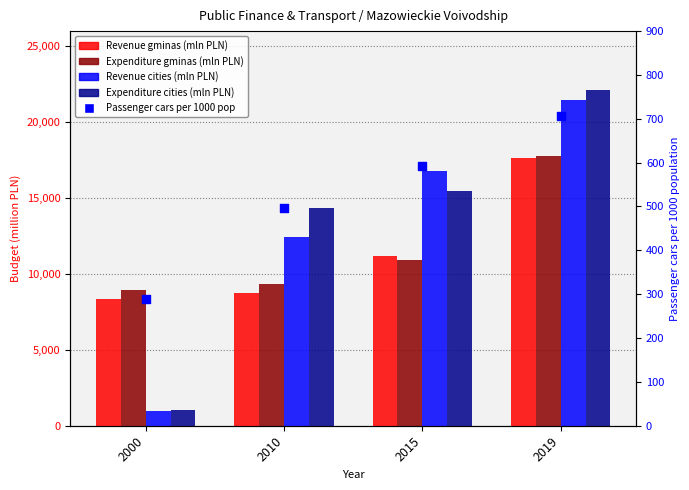

What is the total value across all series at 2015?

54906.0